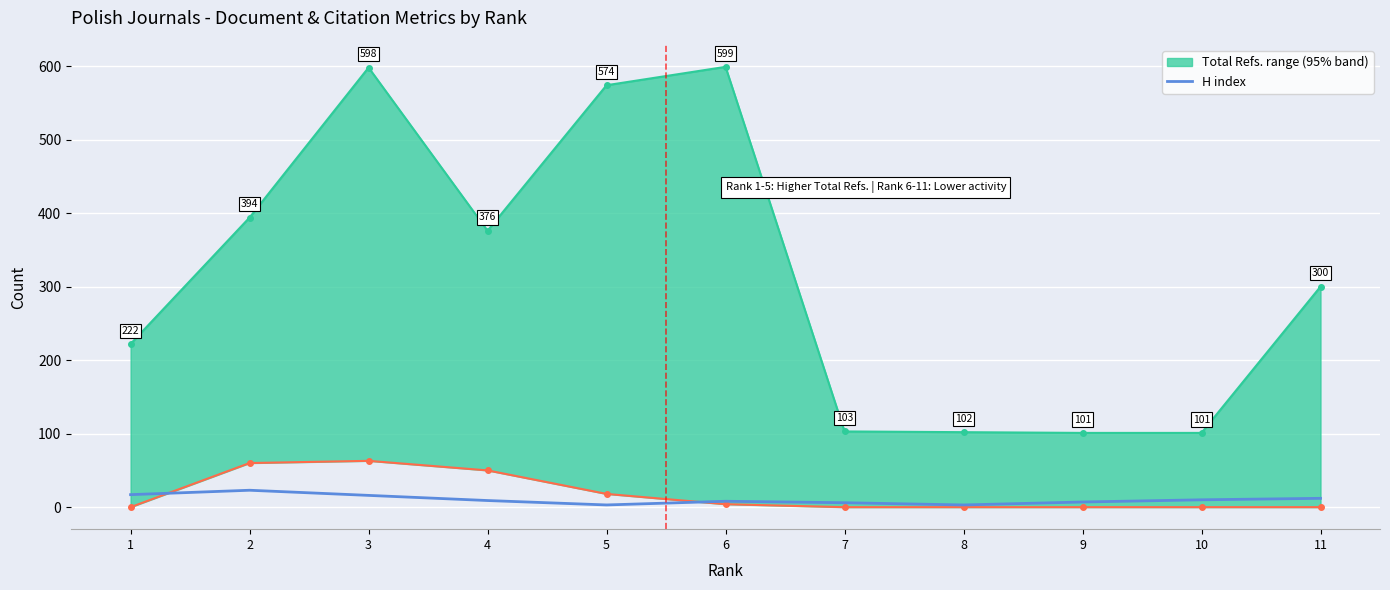

What is the minimum value shown in the chart?

3